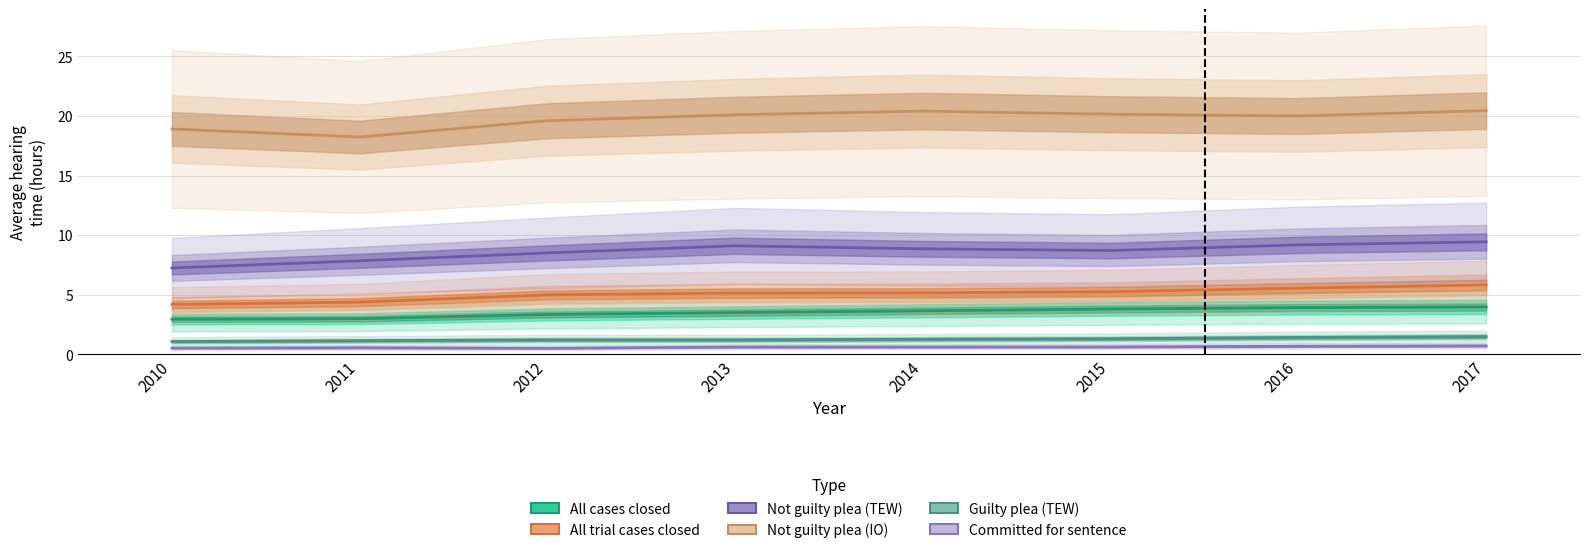

What is the sum of the Committed for sentence values at 2017 and 2010?

1.2